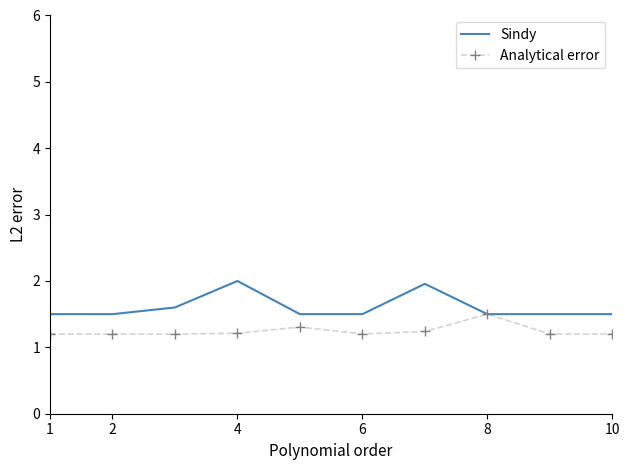

Rank the series by their maximum value, from lowest to highest.

Analytical error, Sindy